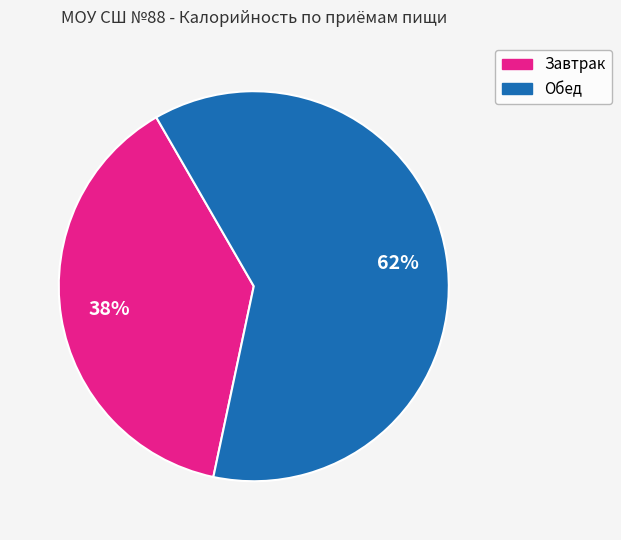

Rank the categories by value from highest to lowest.

Обед, Завтрак